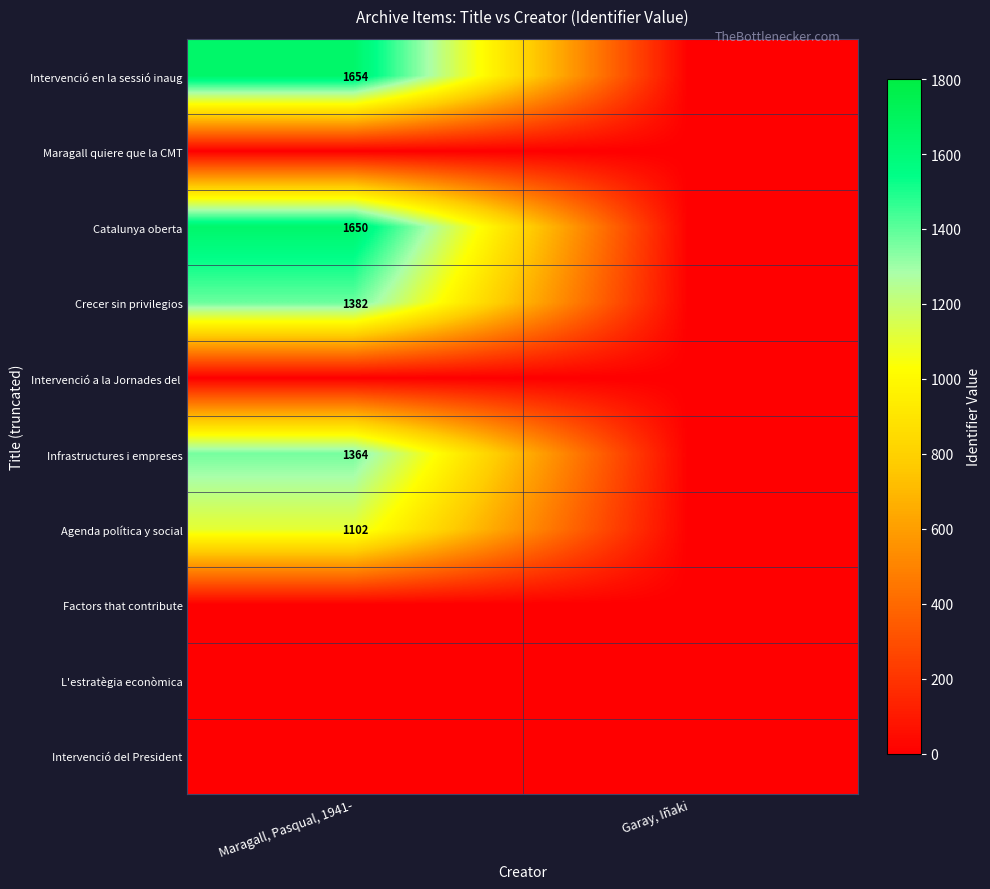

At how many categories does at least one series exceed 1600?

1